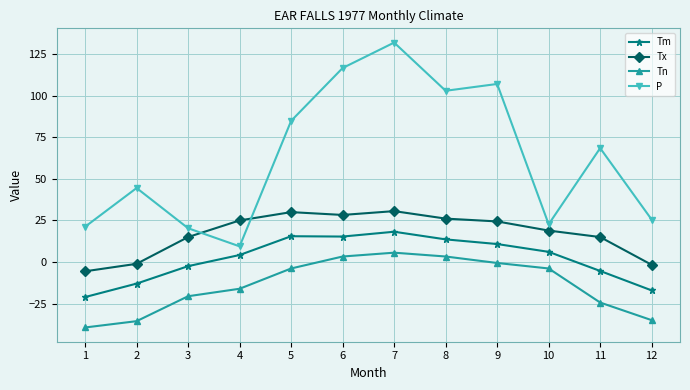

Which label corresponds to the smallest value in the chart?

1